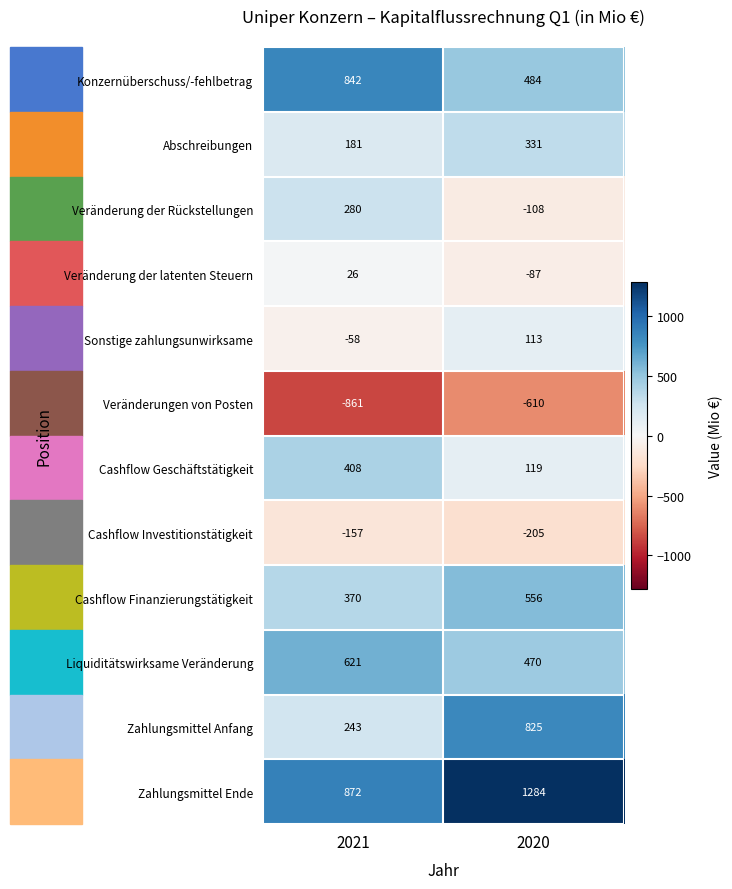

At which category does the chart reach its peak across all series?

2020